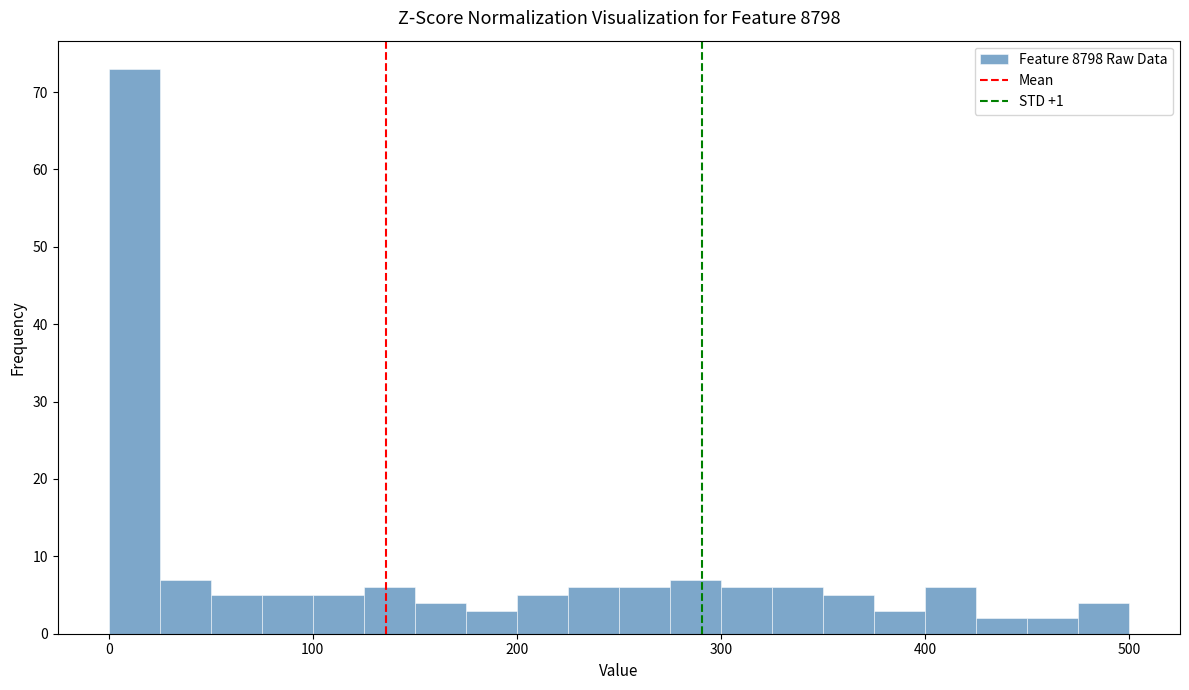

Around what value on the x-axis is the tallest bar? Give the approximate position of its centre, as read against the axis.

10